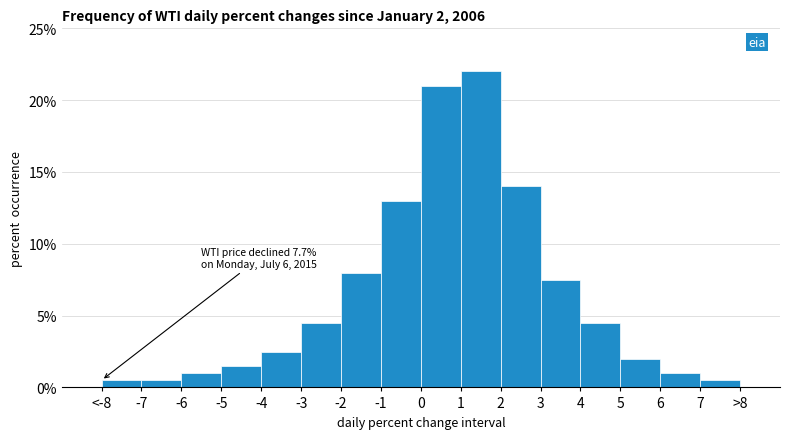

Reading right to left, list all the values displayed in this chart.

0.5	1.0	2.0	4.5	7.5	14.0	22.0	21.0	13.0	8.0	4.5	2.5	1.5	1.0	0.5	0.5